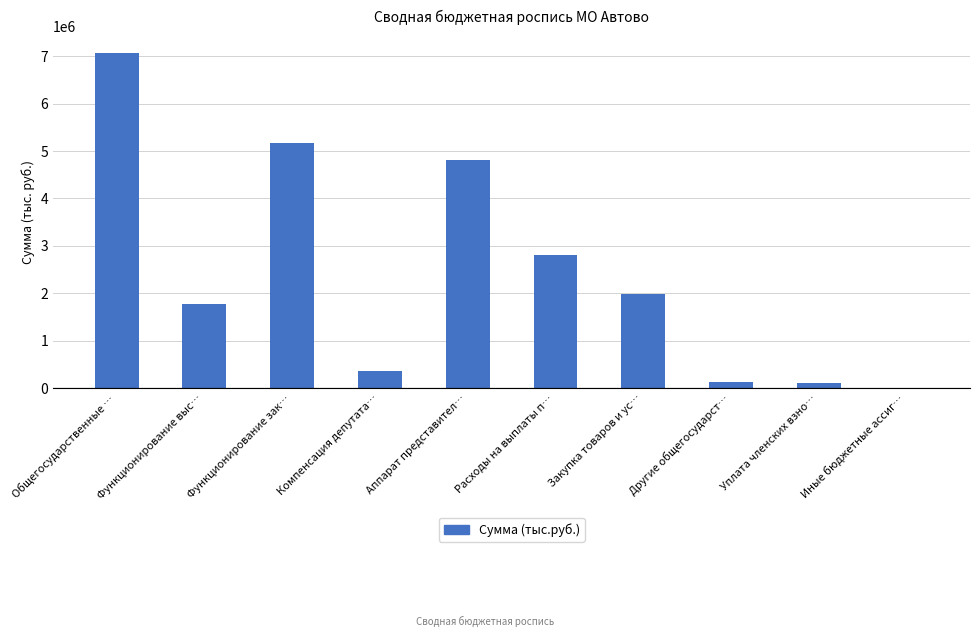

At which label does the data first exceed 1988200?

Общегосударственные …